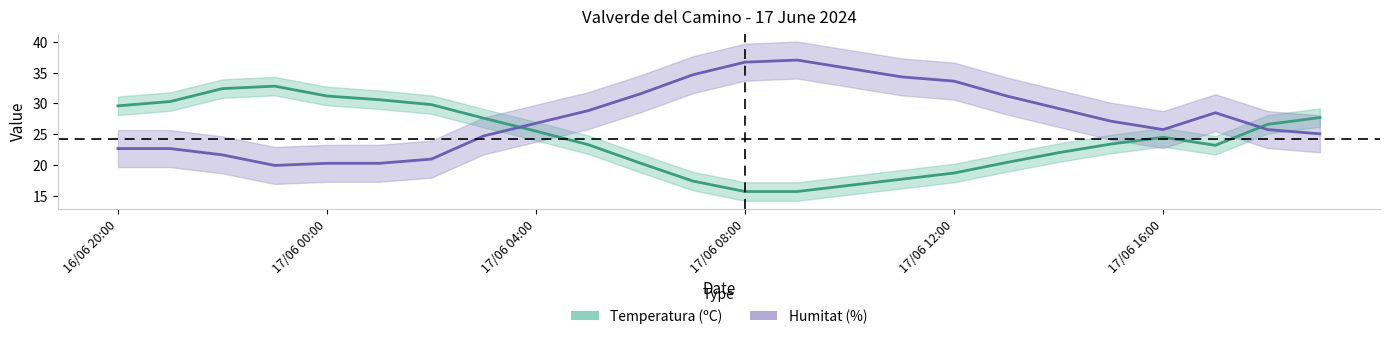

The value of Temperatura (ºC) at 16/06 20:00 is 29.6. True or false?

True